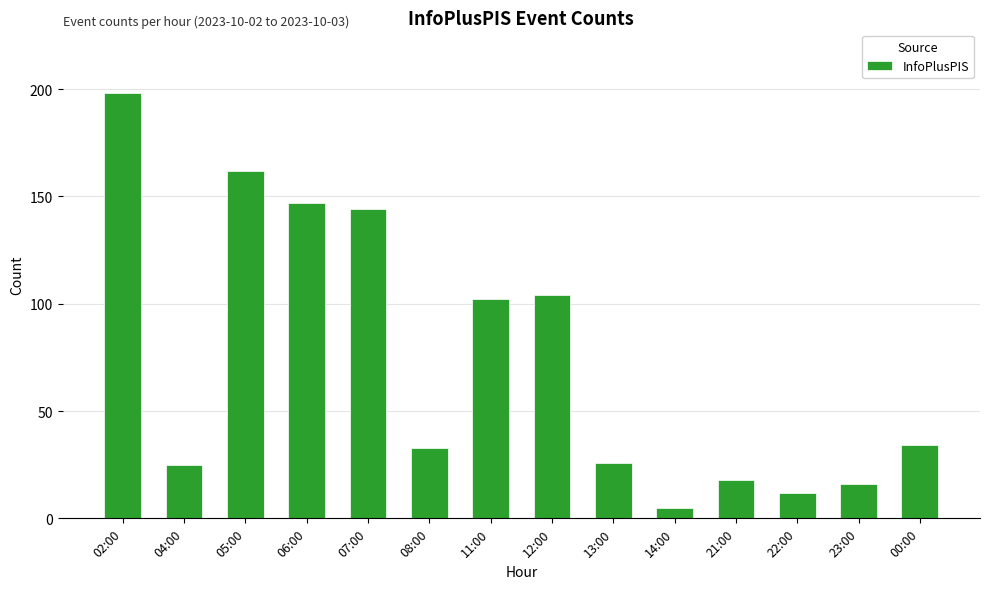

Between 04:00 and 02:00, which is larger?

02:00